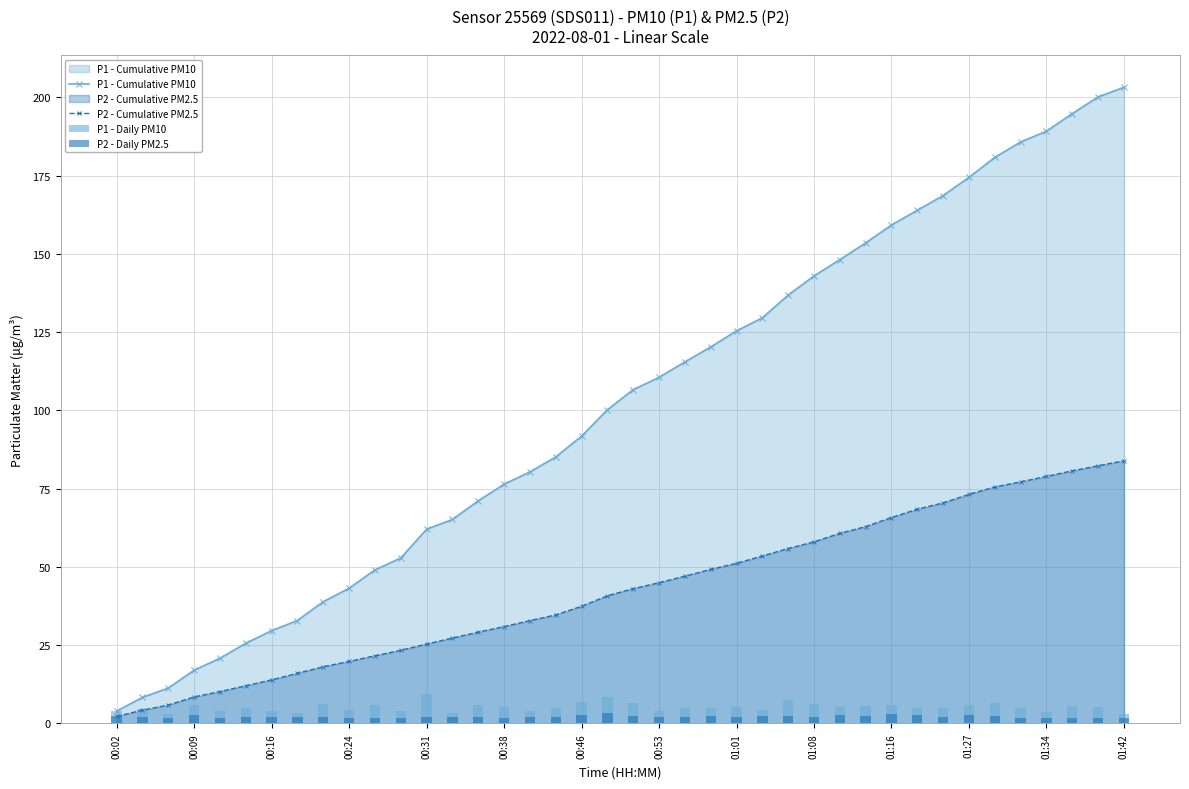

True or false: P1 - Cumulative PM10 has a value of 304.3 at 37.

False